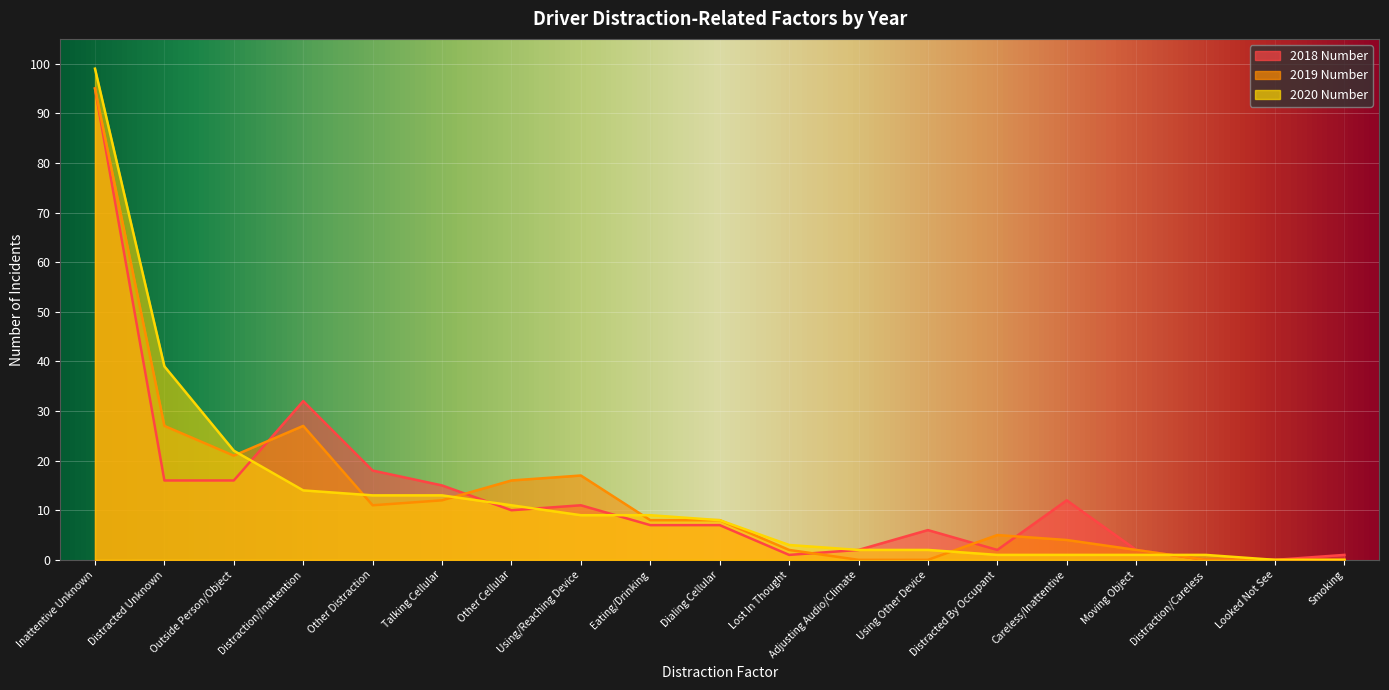

Rank the series at Dialing Cellular from highest to lowest value.

2020 Number, 2019 Number, 2018 Number